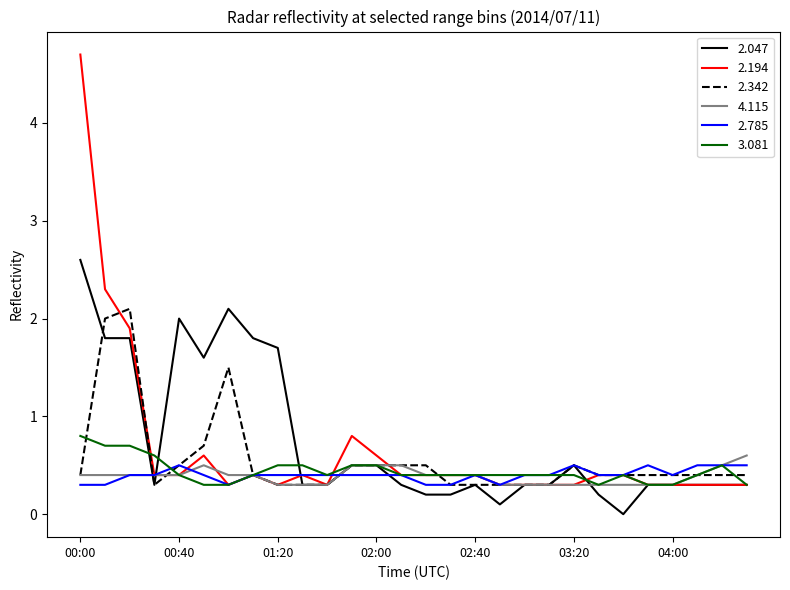

Reading left to right, what are all the values shown in this chart?

2.047: 2.6	1.8	1.8	0.3	2.0	1.6	2.1	1.8	1.7	0.3	0.3	0.5	0.5	0.3	0.2	0.2	0.3	0.1	0.3	0.3	0.5	0.2	0.0	0.3	0.3	0.3	0.3	0.3
2.194: 4.7	2.3	1.9	0.4	0.4	0.6	0.3	0.4	0.3	0.4	0.3	0.8	0.6	0.4	0.4	0.4	0.4	0.3	0.3	0.3	0.3	0.4	0.4	0.3	0.3	0.3	0.3	0.3
2.342: 0.4	2.0	2.1	0.3	0.5	0.7	1.5	0.4	0.3	0.3	0.3	0.5	0.5	0.5	0.5	0.3	0.3	0.3	0.3	0.3	0.5	0.4	0.4	0.4	0.4	0.4	0.4	0.4
4.115: 0.4	0.4	0.4	0.4	0.4	0.5	0.4	0.4	0.3	0.3	0.3	0.5	0.5	0.5	0.4	0.4	0.4	0.3	0.3	0.3	0.3	0.3	0.3	0.3	0.3	0.4	0.5	0.6
2.785: 0.3	0.3	0.4	0.4	0.5	0.4	0.3	0.4	0.4	0.4	0.4	0.4	0.4	0.4	0.3	0.3	0.4	0.3	0.4	0.4	0.5	0.4	0.4	0.5	0.4	0.5	0.5	0.5
3.081: 0.8	0.7	0.7	0.6	0.4	0.3	0.3	0.4	0.5	0.5	0.4	0.5	0.5	0.4	0.4	0.4	0.4	0.4	0.4	0.4	0.4	0.3	0.4	0.3	0.3	0.4	0.5	0.3